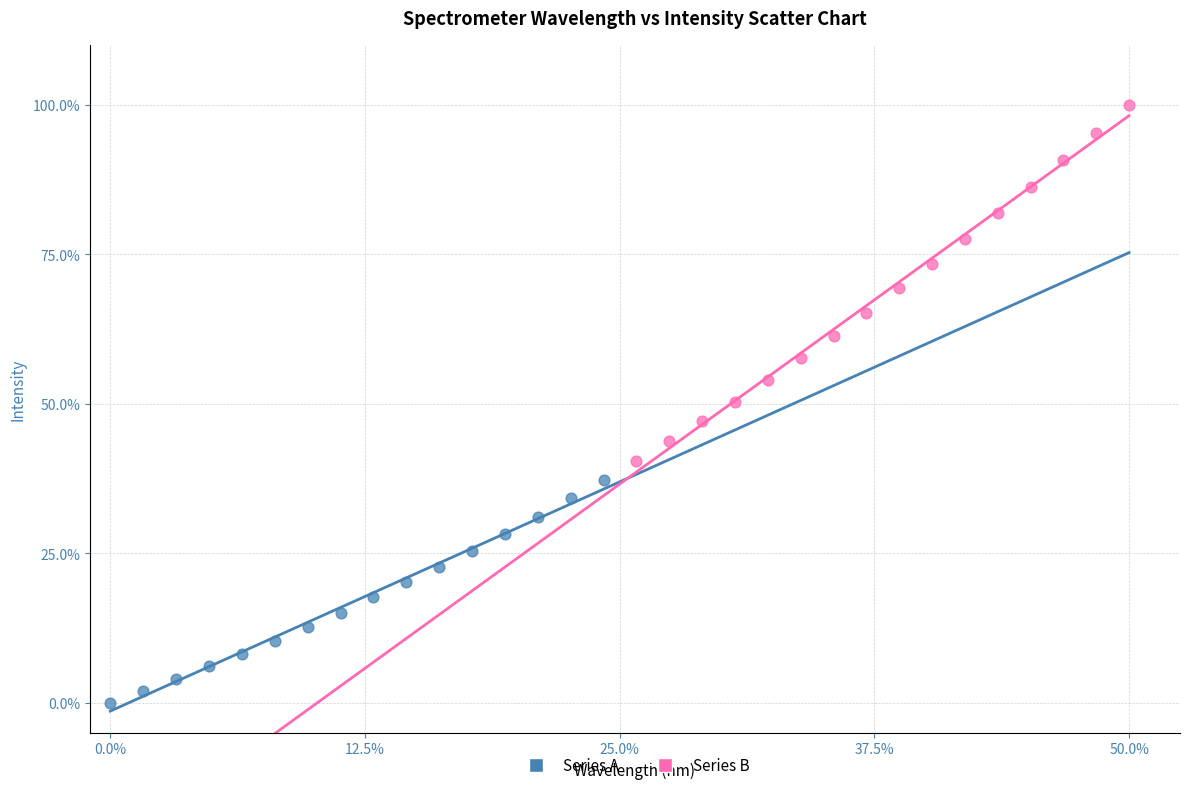

What are all the series names shown in the legend?

Series A, Series B